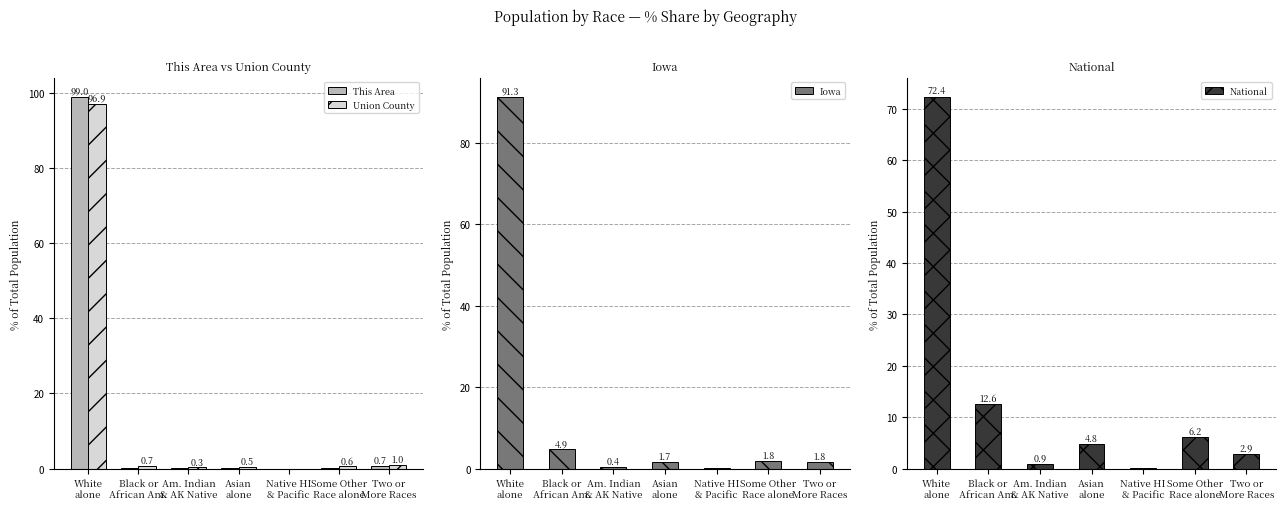

What is the difference between the highest and lowest values at White
alone?

26.6